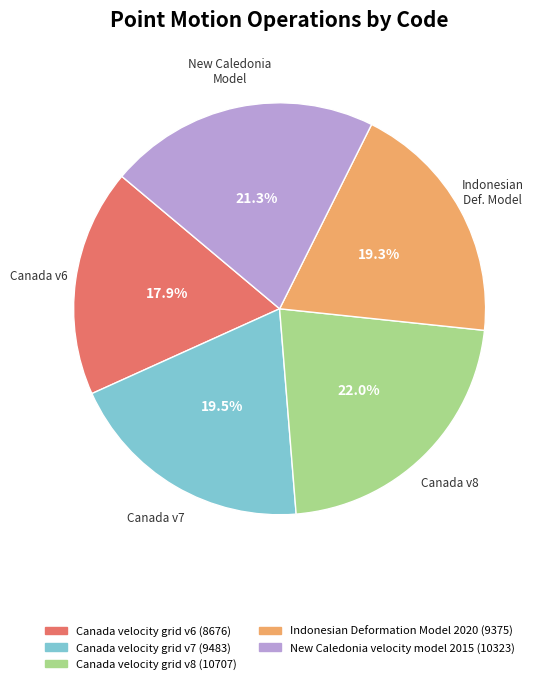

Does Canada velocity grid v7 account for over 50% of the chart?

No